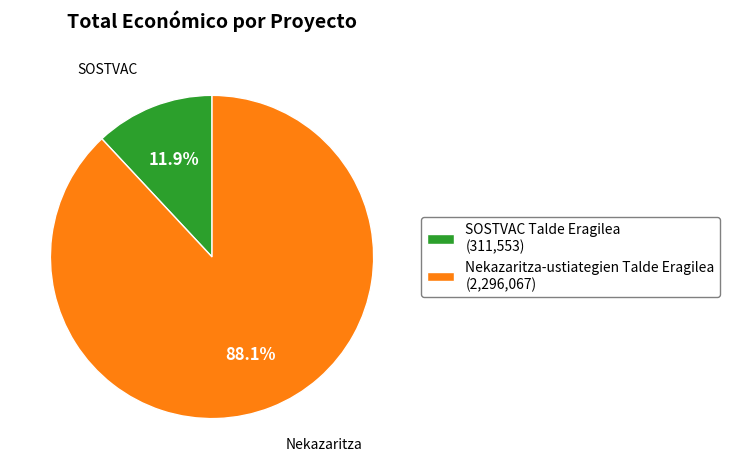

How many slices are in this pie chart?

2